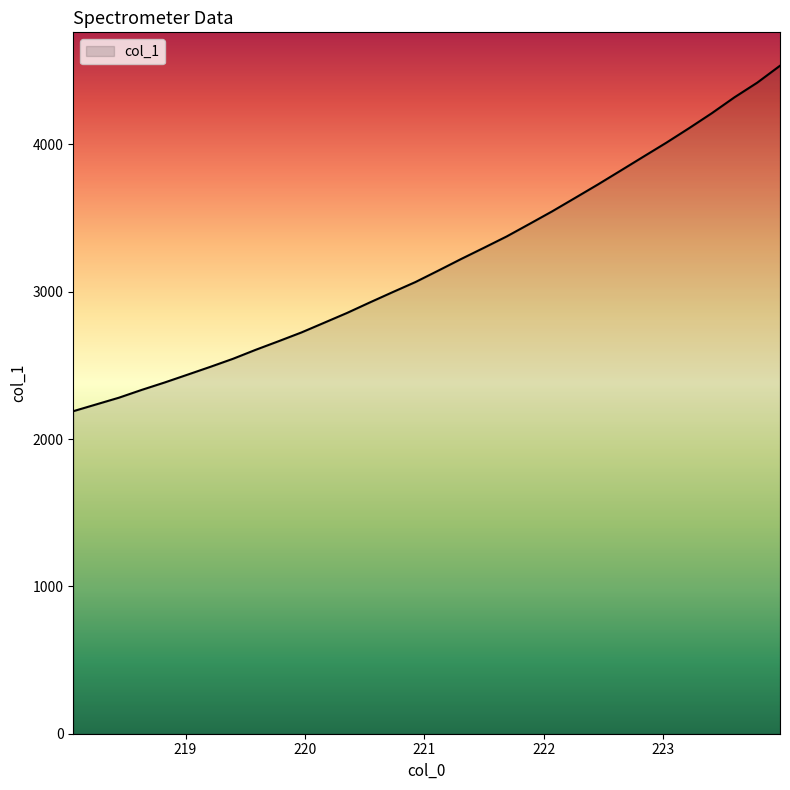

What is the average value?

3195.7